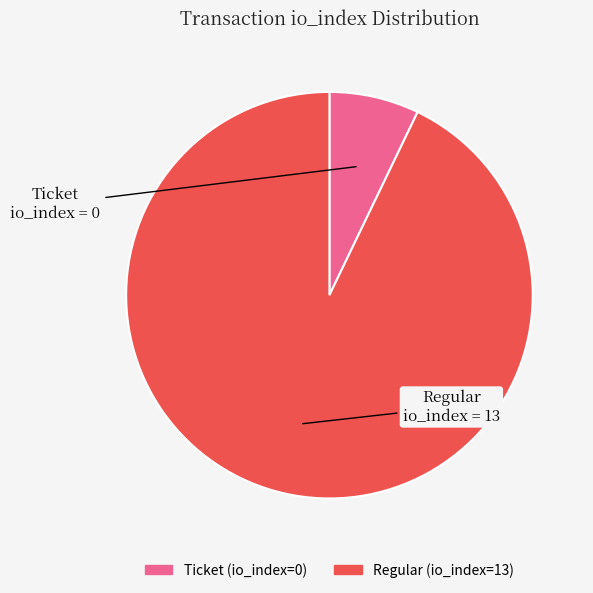

Is it true that Regular (io_index=13) is 93% of the pie?

True